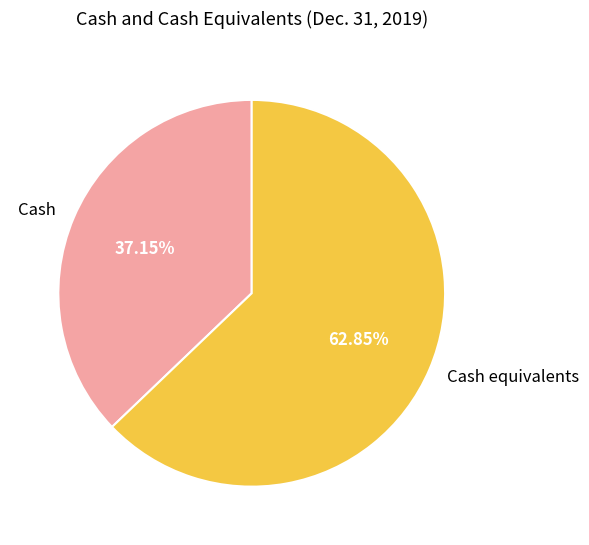

Does Cash represent more than half of the total?

No